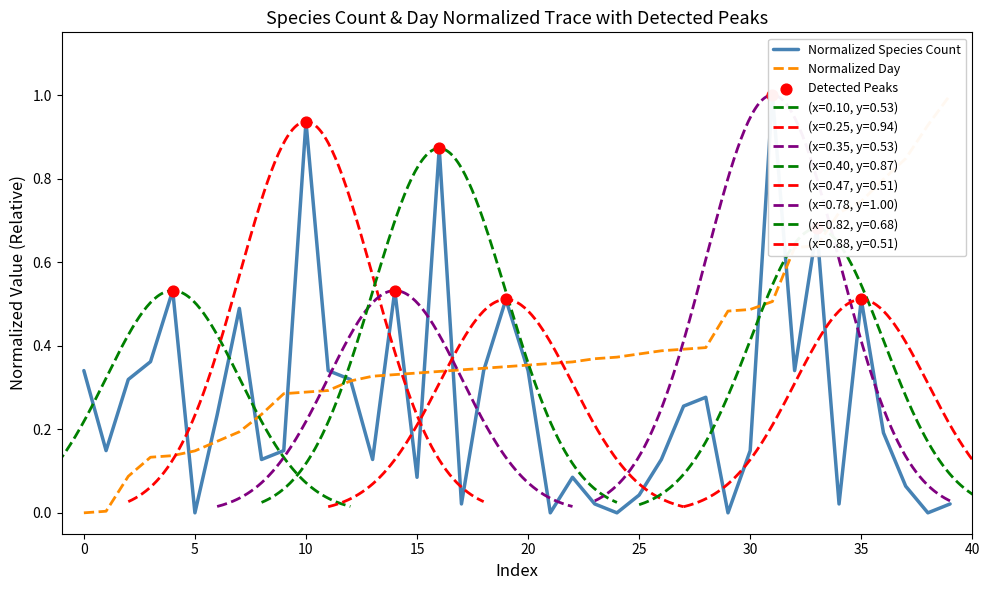

Which series contains the lowest Y value?

speciesCount